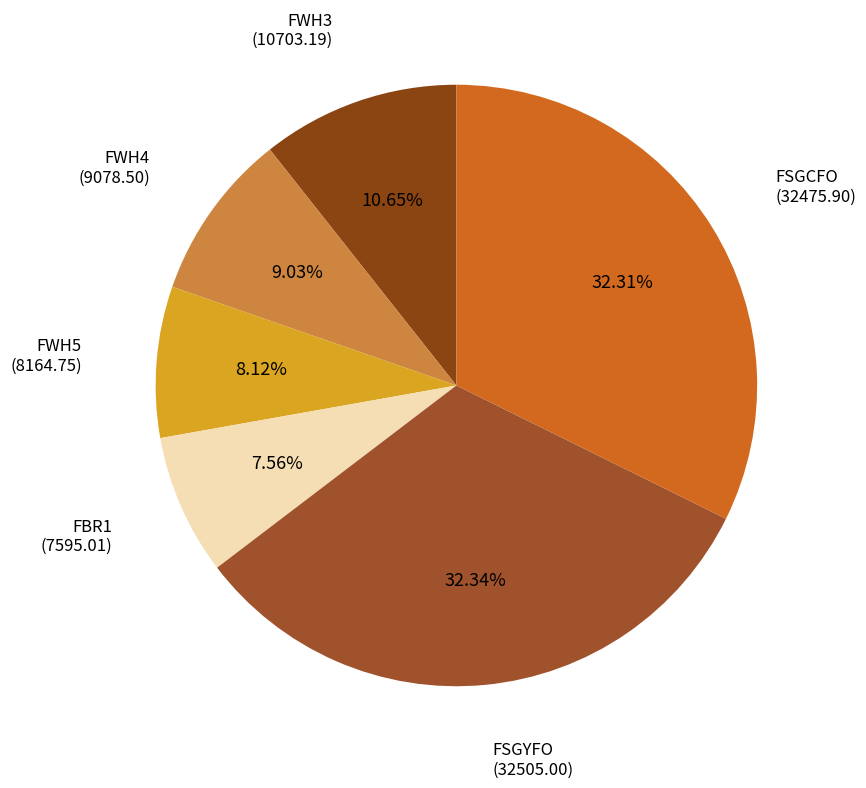

How many slices are in this pie chart?

6